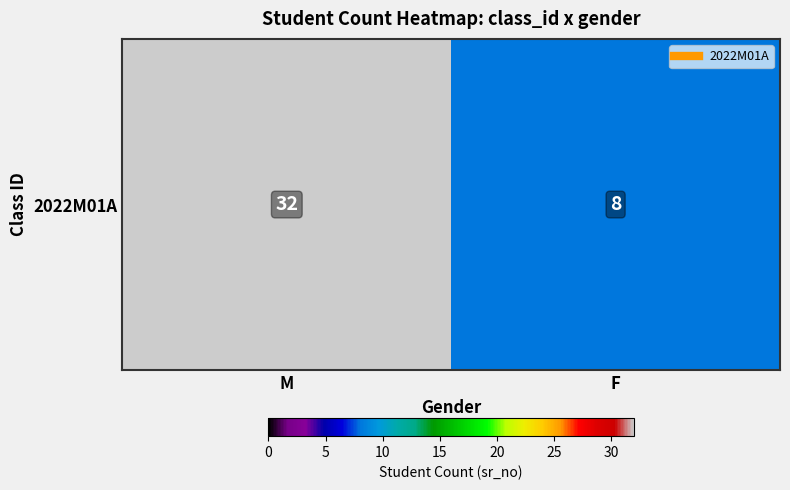

What is the change in value from M to F?

-24